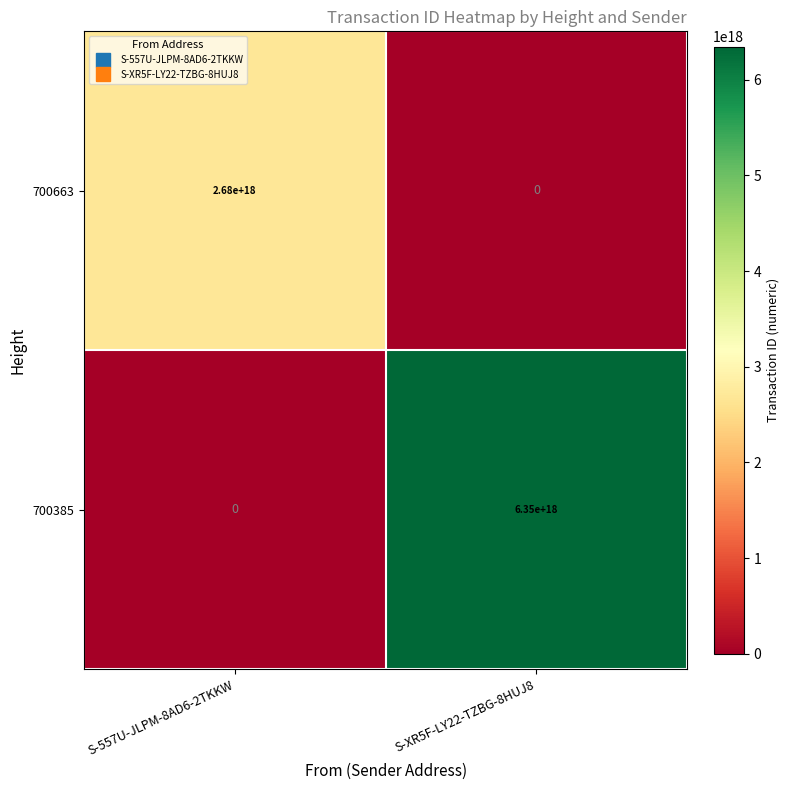

Which series has the largest total across all categories?

700385